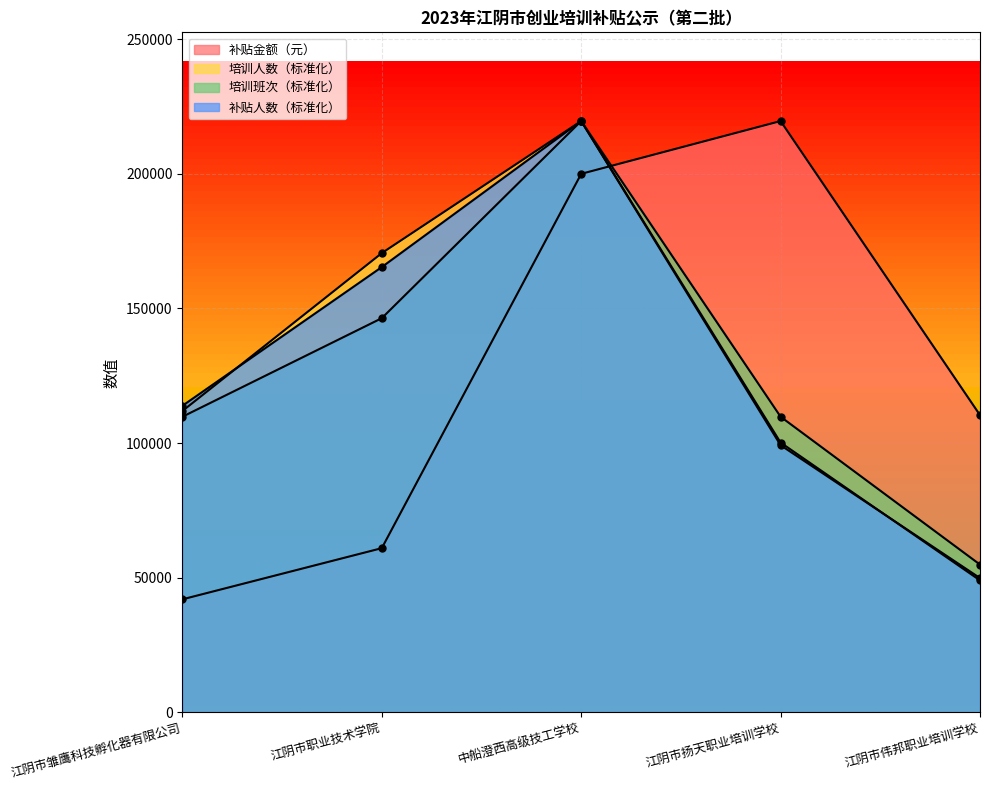

What is the label of the 1st point from the right?

江阴市伟邦职业培训学校